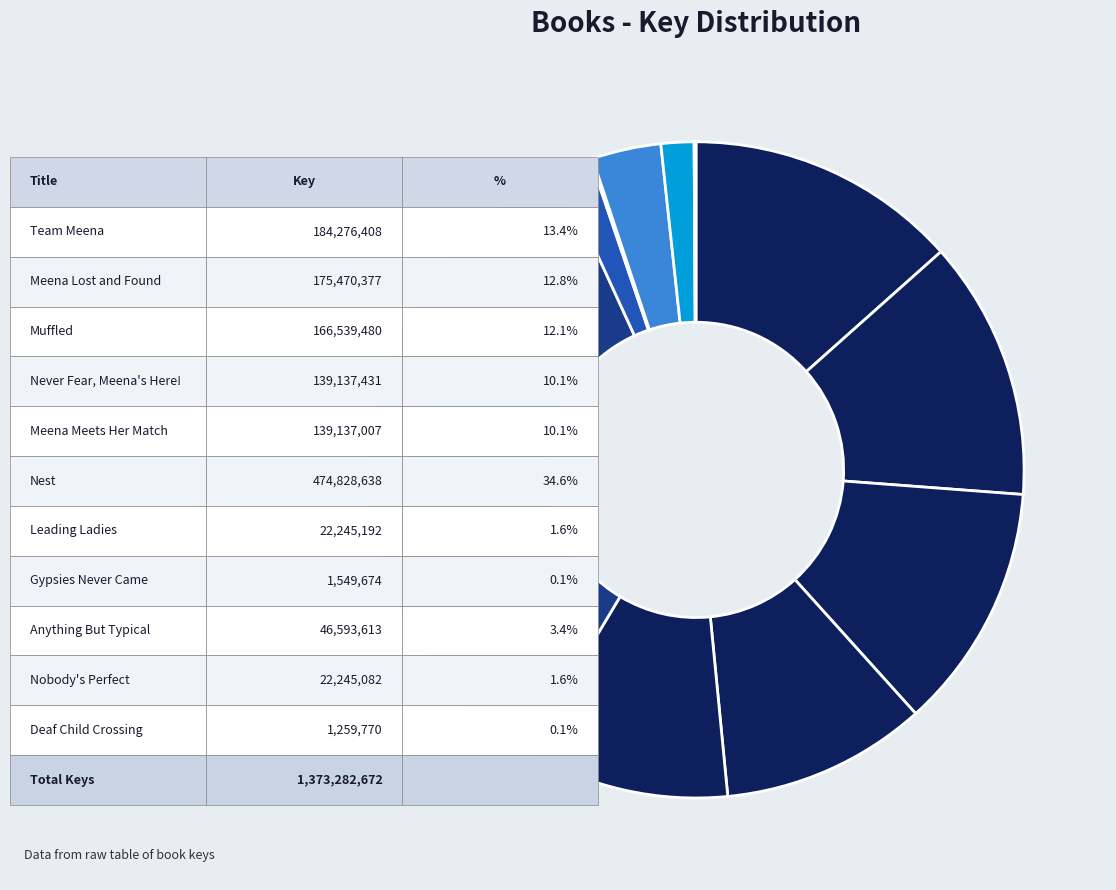

Does any single category account for the majority?

No